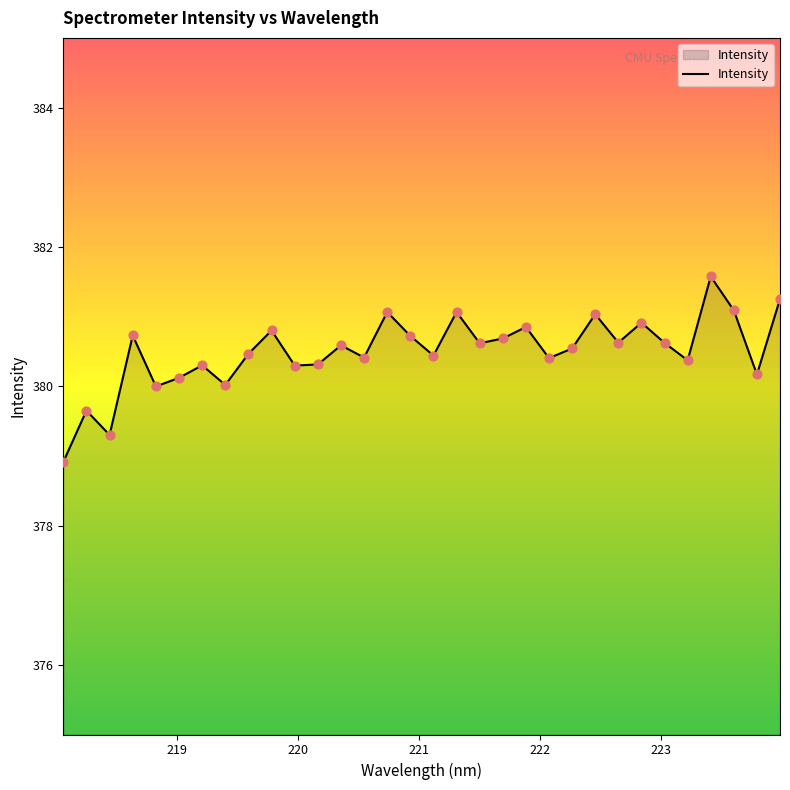

What is the difference between the maximum and minimum values?

2.7